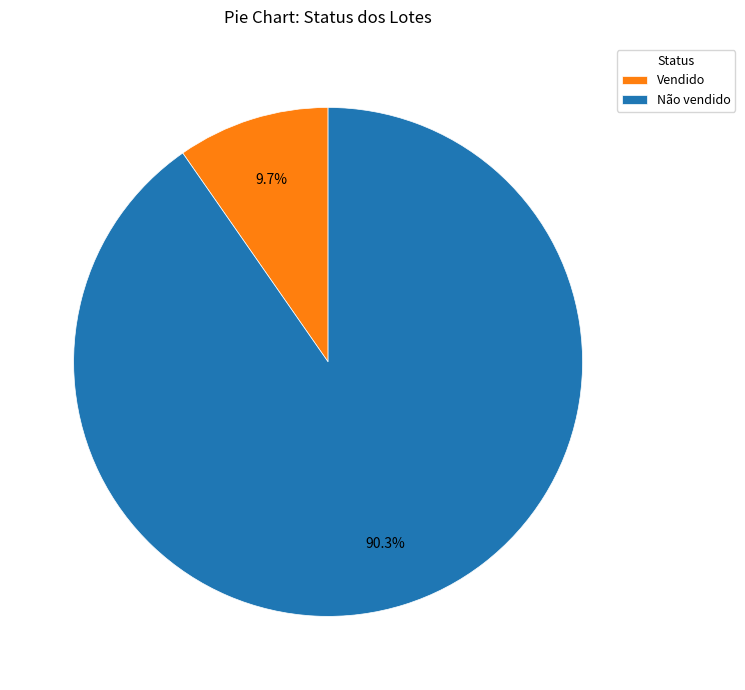

What percentage is NOT represented by Vendido?

90.3%